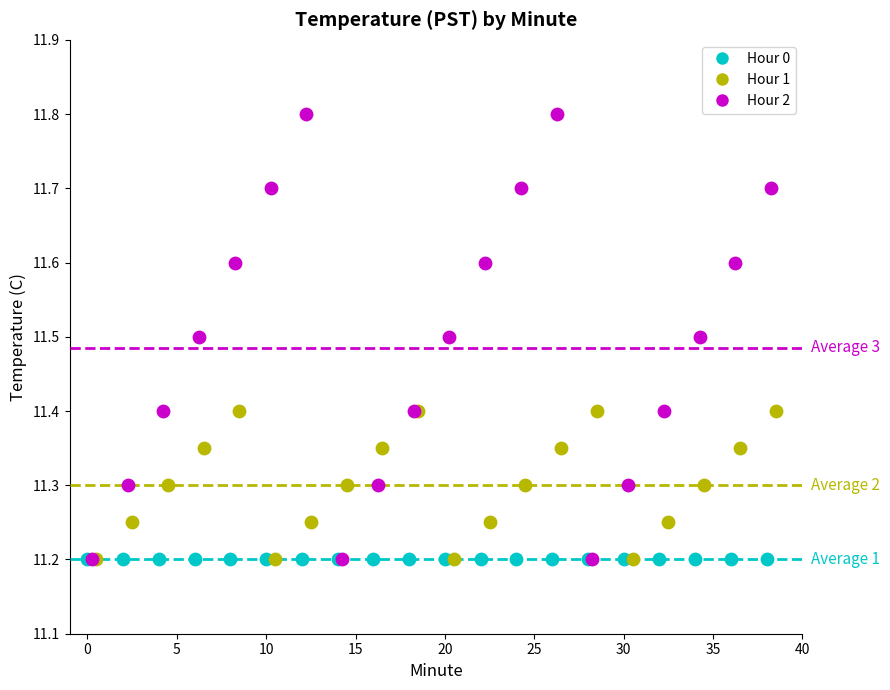

What are all the series names shown in the legend?

Hour 0, Hour 1, Hour 2